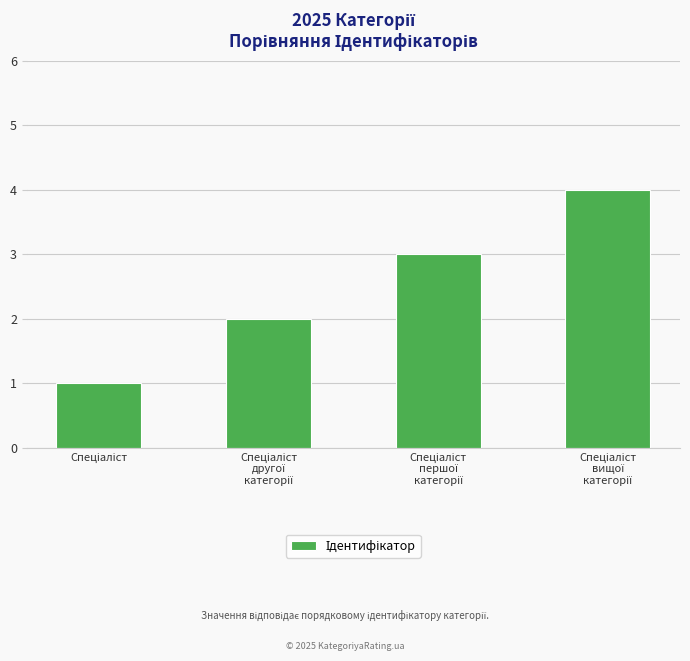

What is the difference between the maximum and minimum values?

3